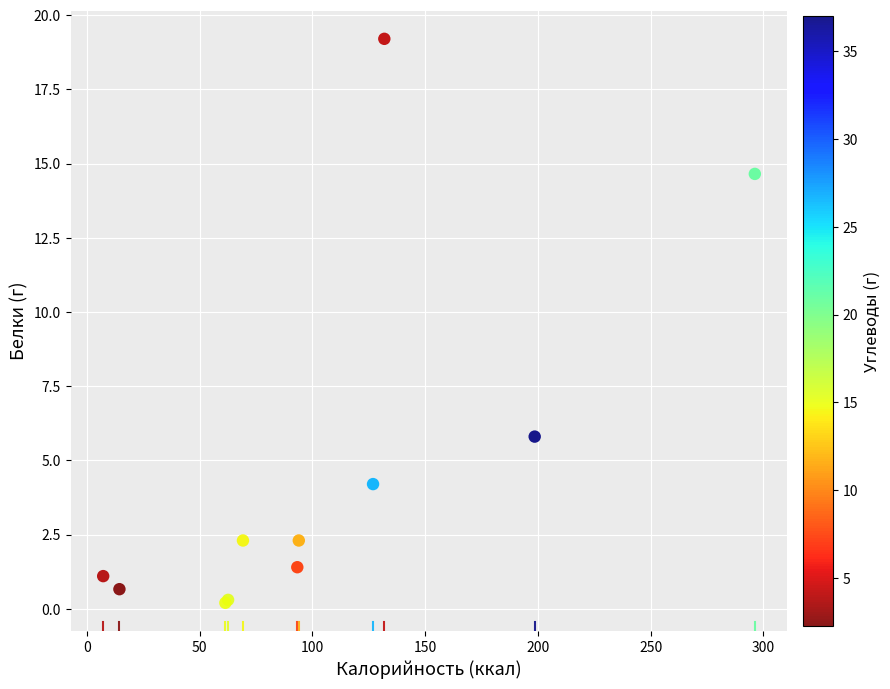

What Y value in the scatter plot is closest to 9?

5.8